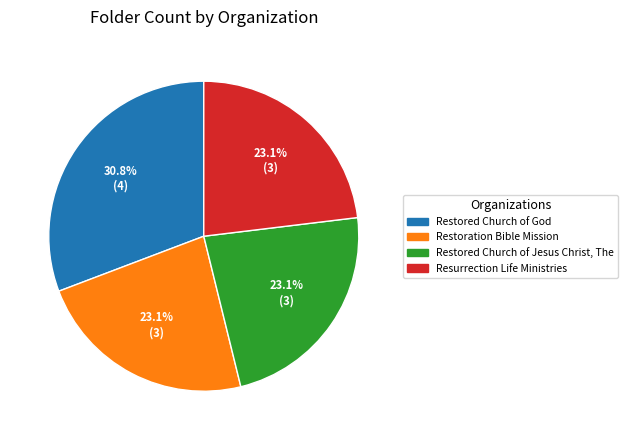

Between Restored Church of God and Restored Church of Jesus Christ, The, which is larger?

Restored Church of God